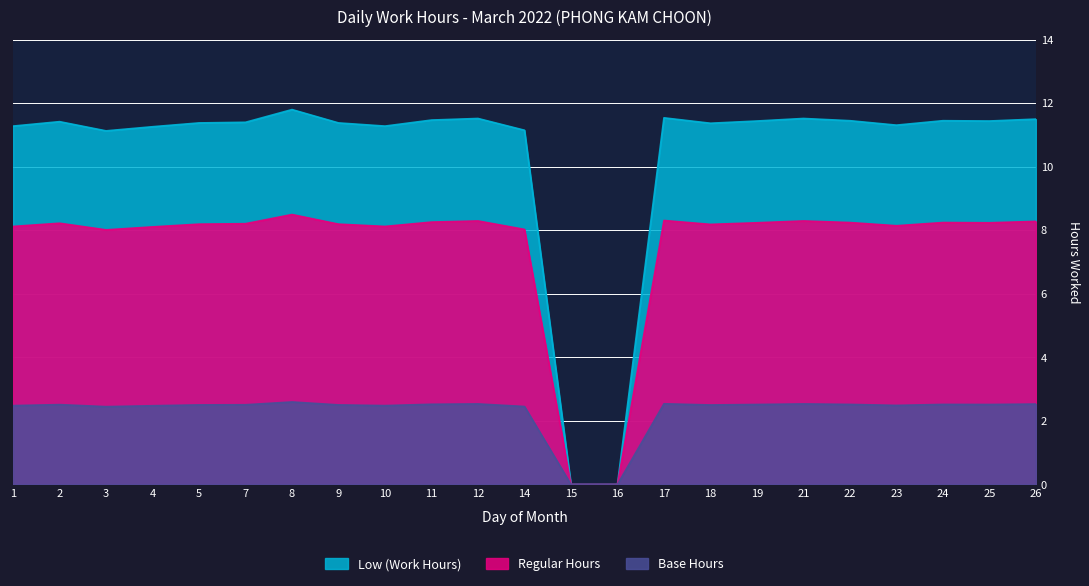

The value of Low (Hours) at 7 is 6.3. True or false?

False